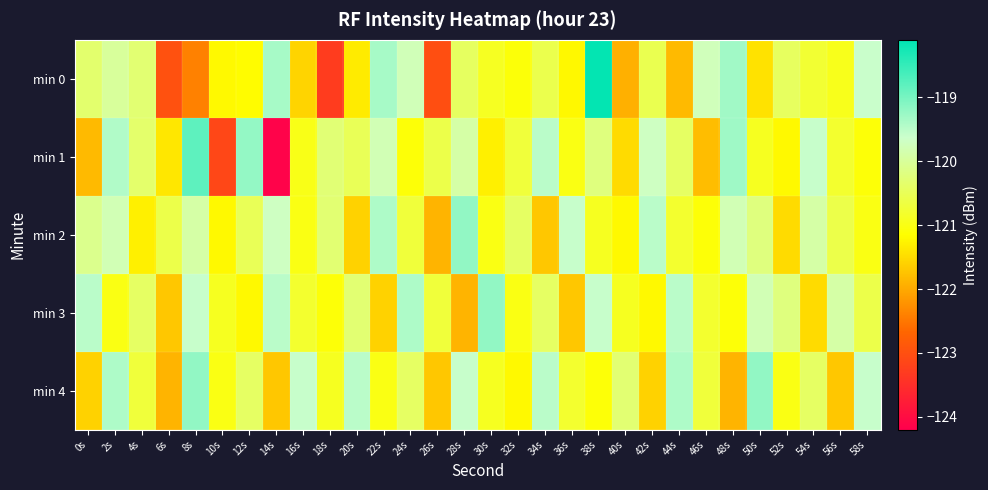

List the series in order of their peak value, highest first.

min 0, min 1, min 2, min 3, min 4